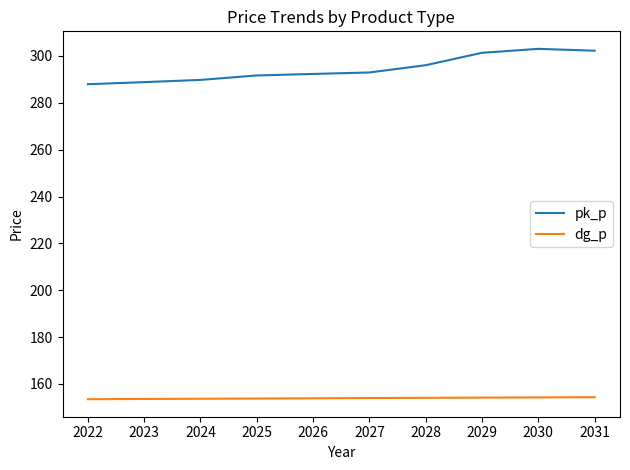

True or false: dg_p and pk_p cross at least once.

False